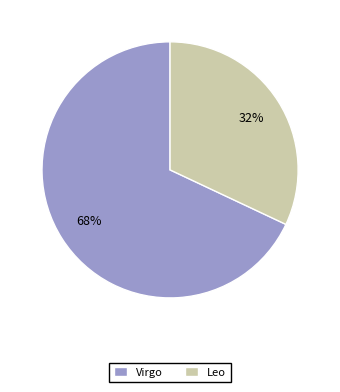

Combined, do Leo and Virgo account for over 50%?

Yes